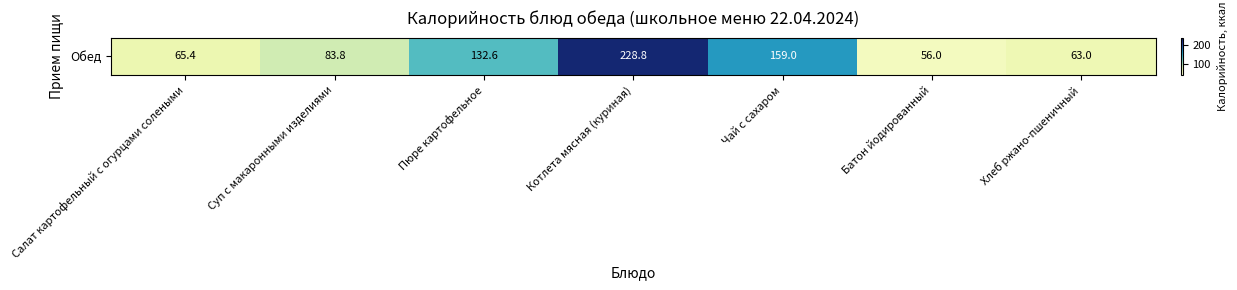

Rank the categories by value from lowest to highest.

Батон йодированный, Хлеб ржано-пшеничный, Салат картофельный с огурцами солеными, Суп с макаронными изделиями, Пюре картофельное, Чай с сахаром, Котлета мясная (куриная)